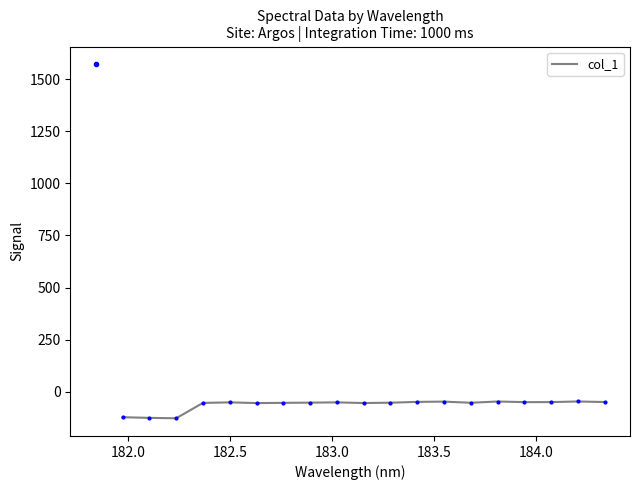

What is the average value?

-63.3